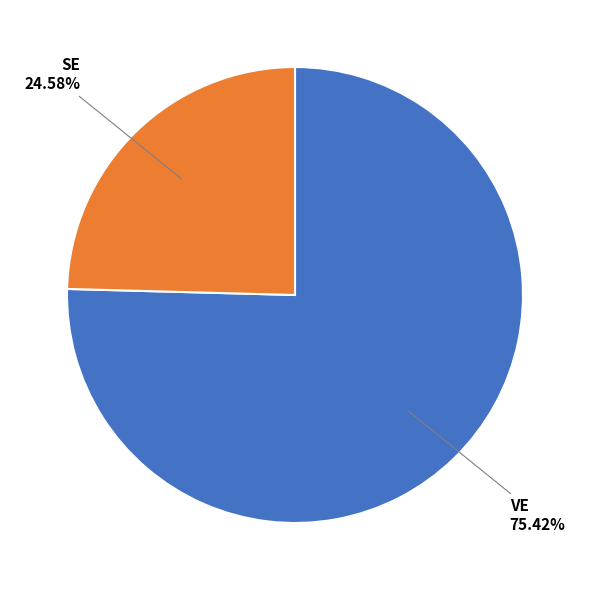

Does any single category account for the majority?

Yes